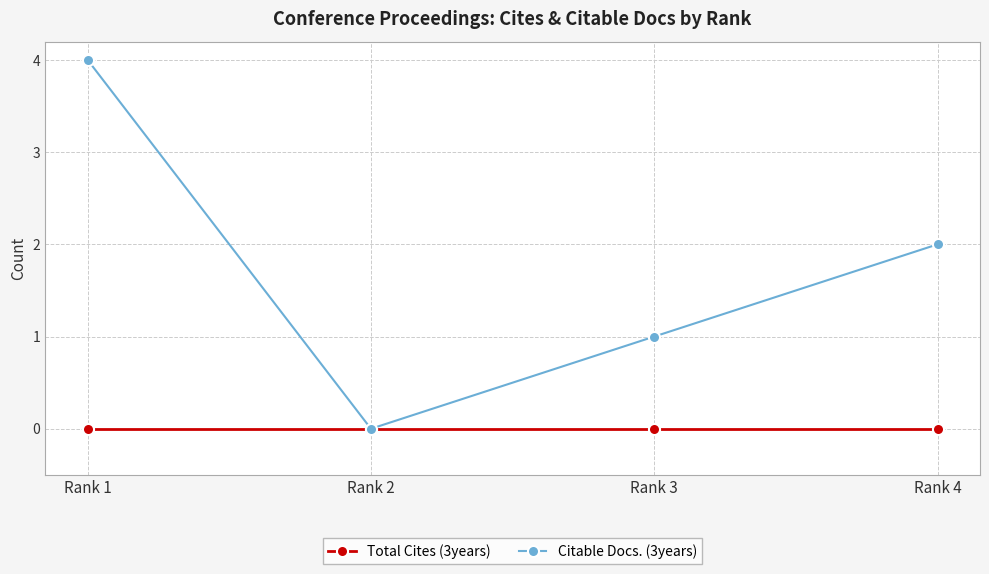

In Citable Docs. (3years), how many points are lower than both neighbors (excluding endpoints)?

1